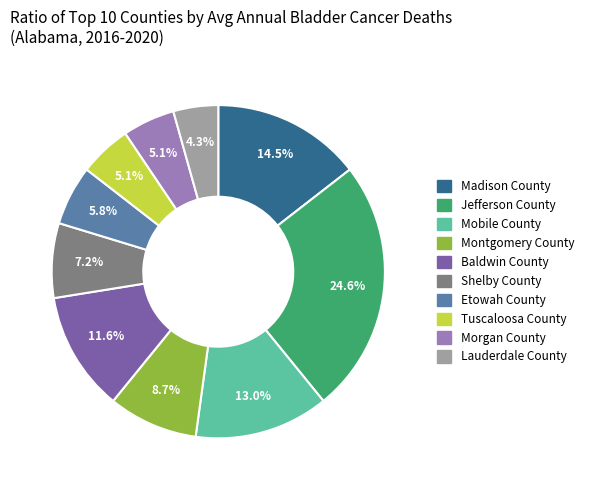

Which category has the smallest portion of the pie?

Lauderdale County